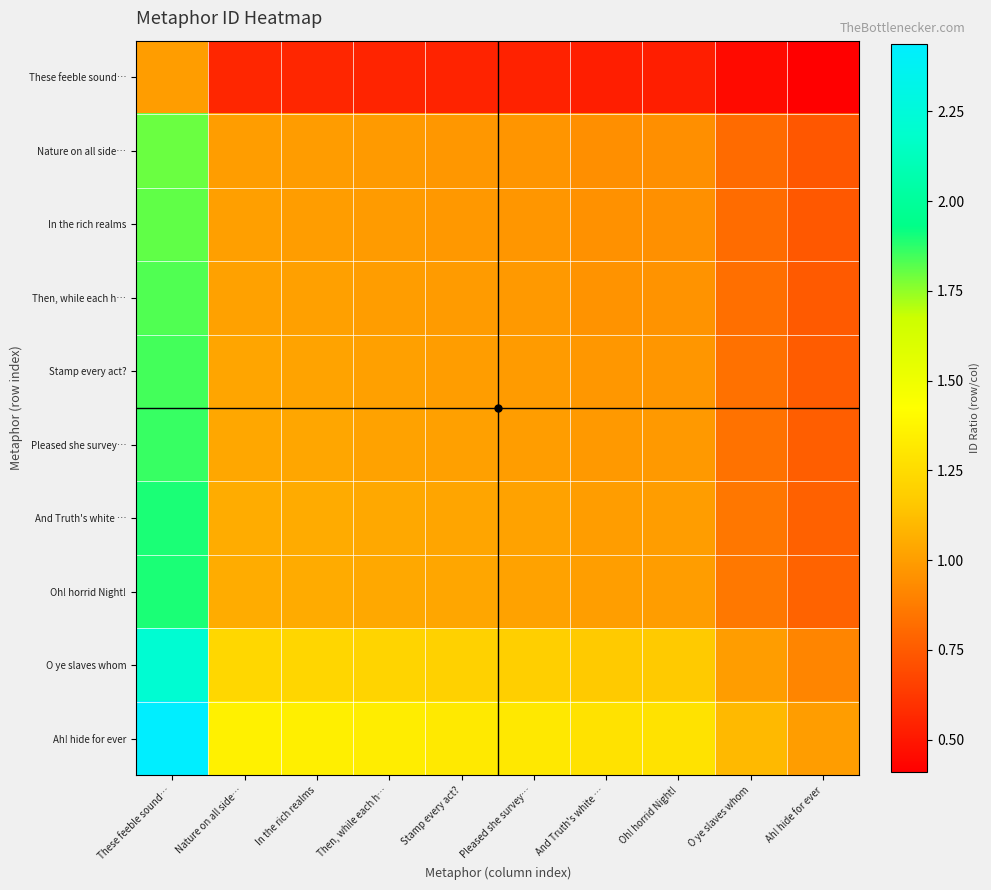

What is the spread (max minus min) of values at Stamp every act??

0.8